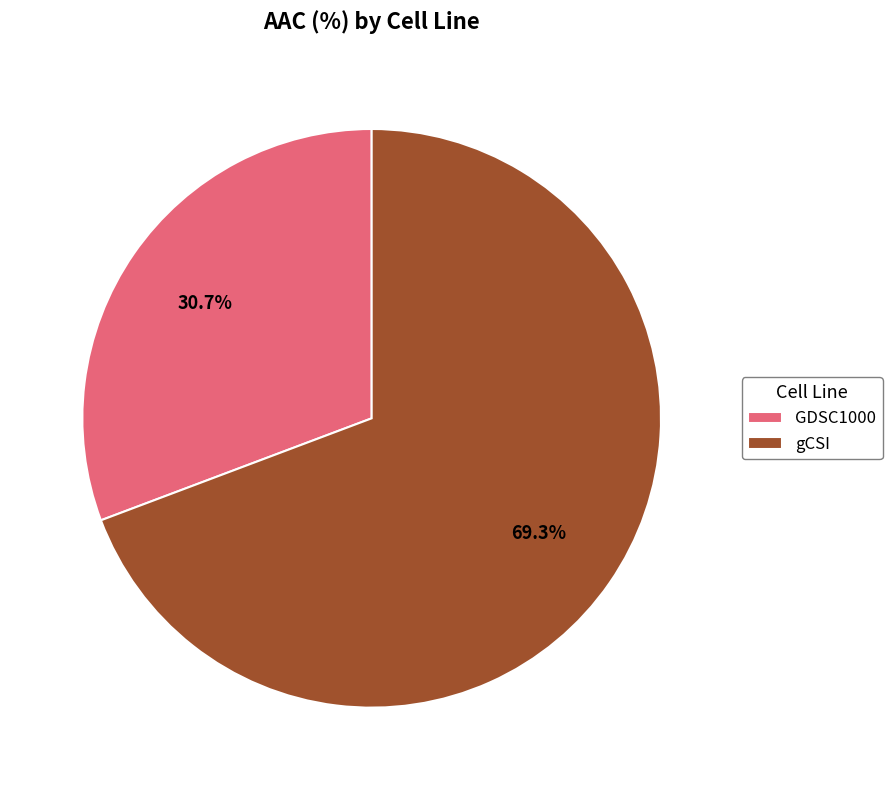

Is the sum of GDSC1000 and gCSI greater than half?

Yes